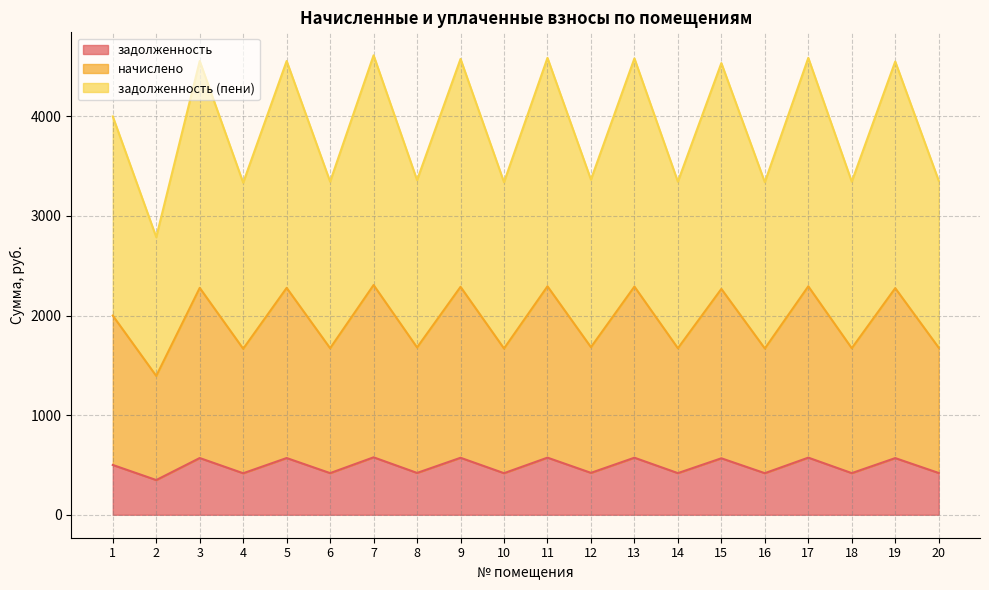

What is the sum of all задолженность values?

9755.2